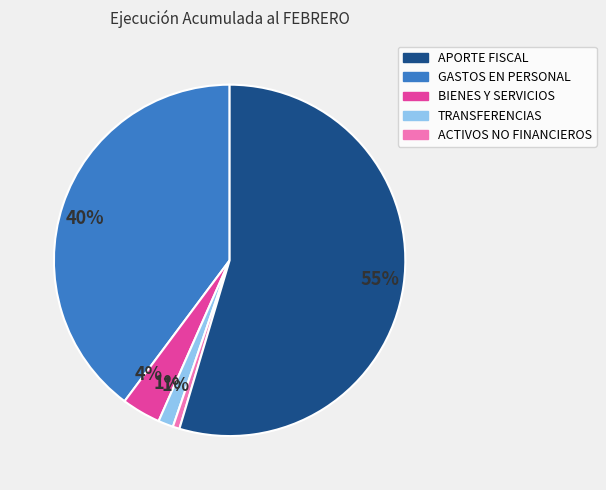

Does any single category account for the majority?

Yes